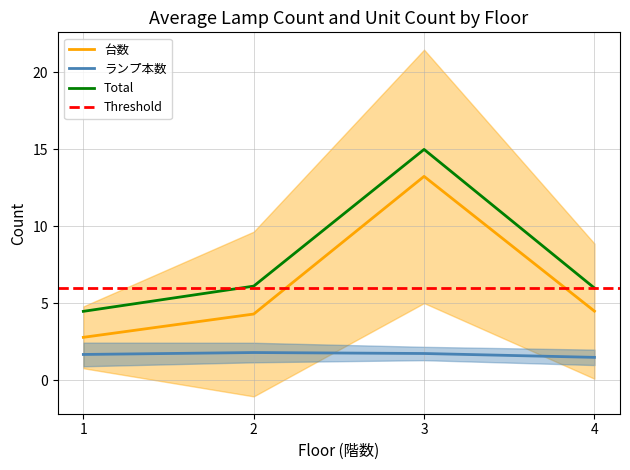

The value of 台数 at 2 is 1.1. True or false?

False